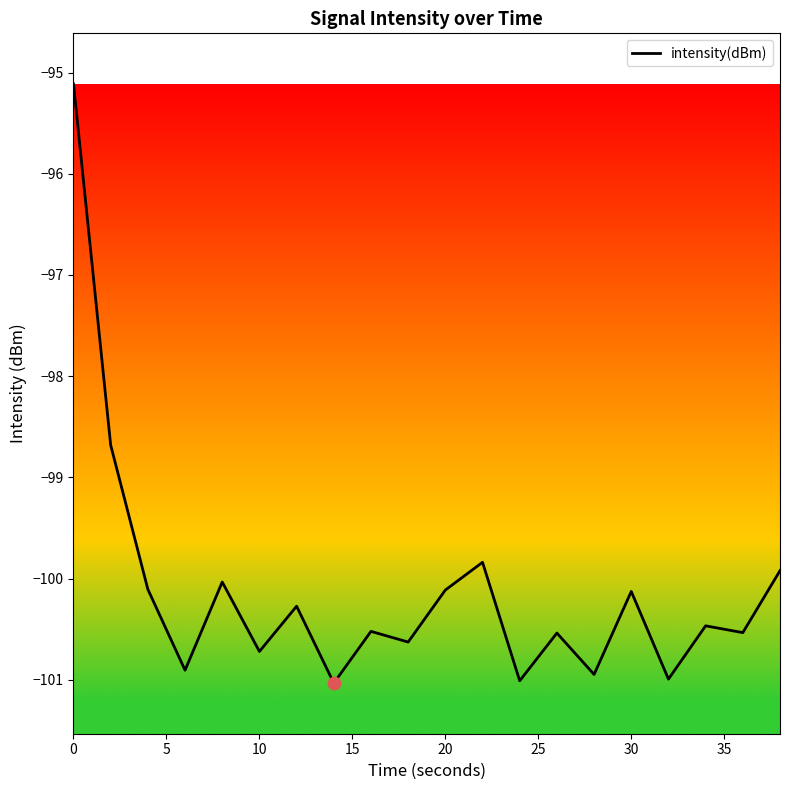

What is the smallest value displayed?

-101.0